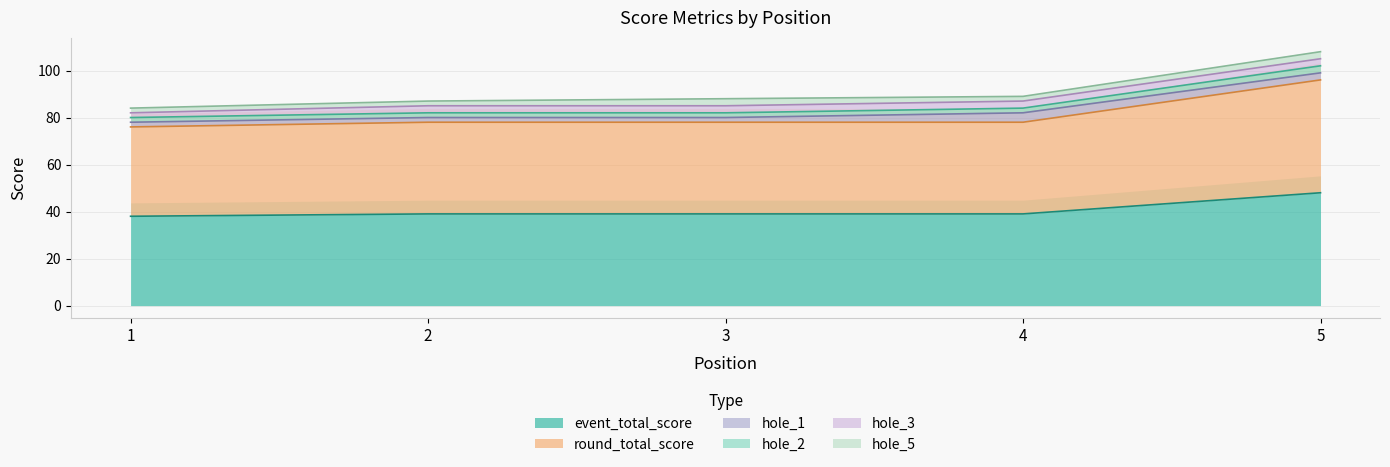

Does the chart have visible grid lines?

Yes